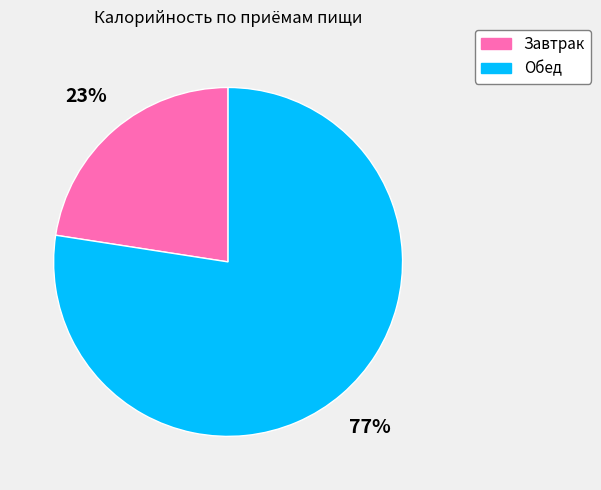

True or false: Завтрак accounts for 32% of the total.

False